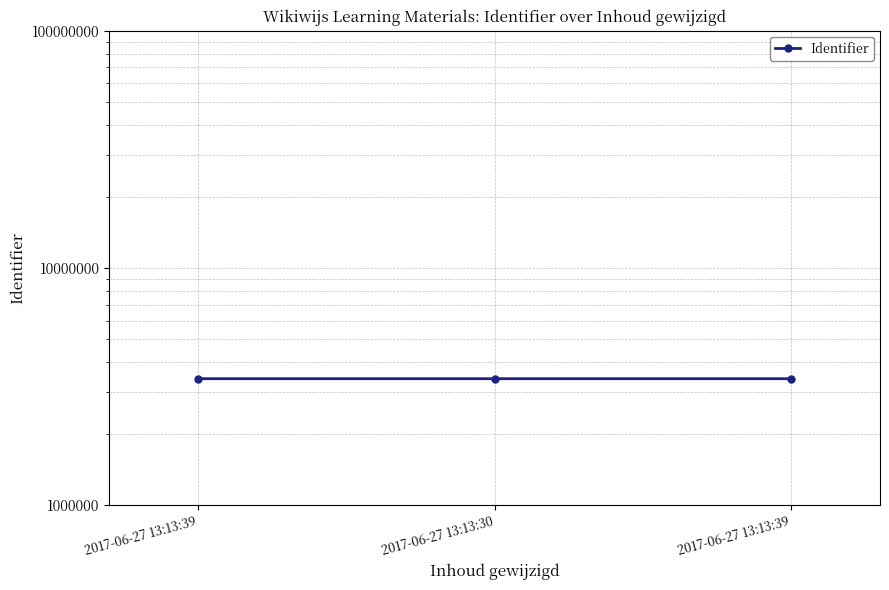

Reading left to right, extract all data points from this chart.

3415851	3415439	3415849